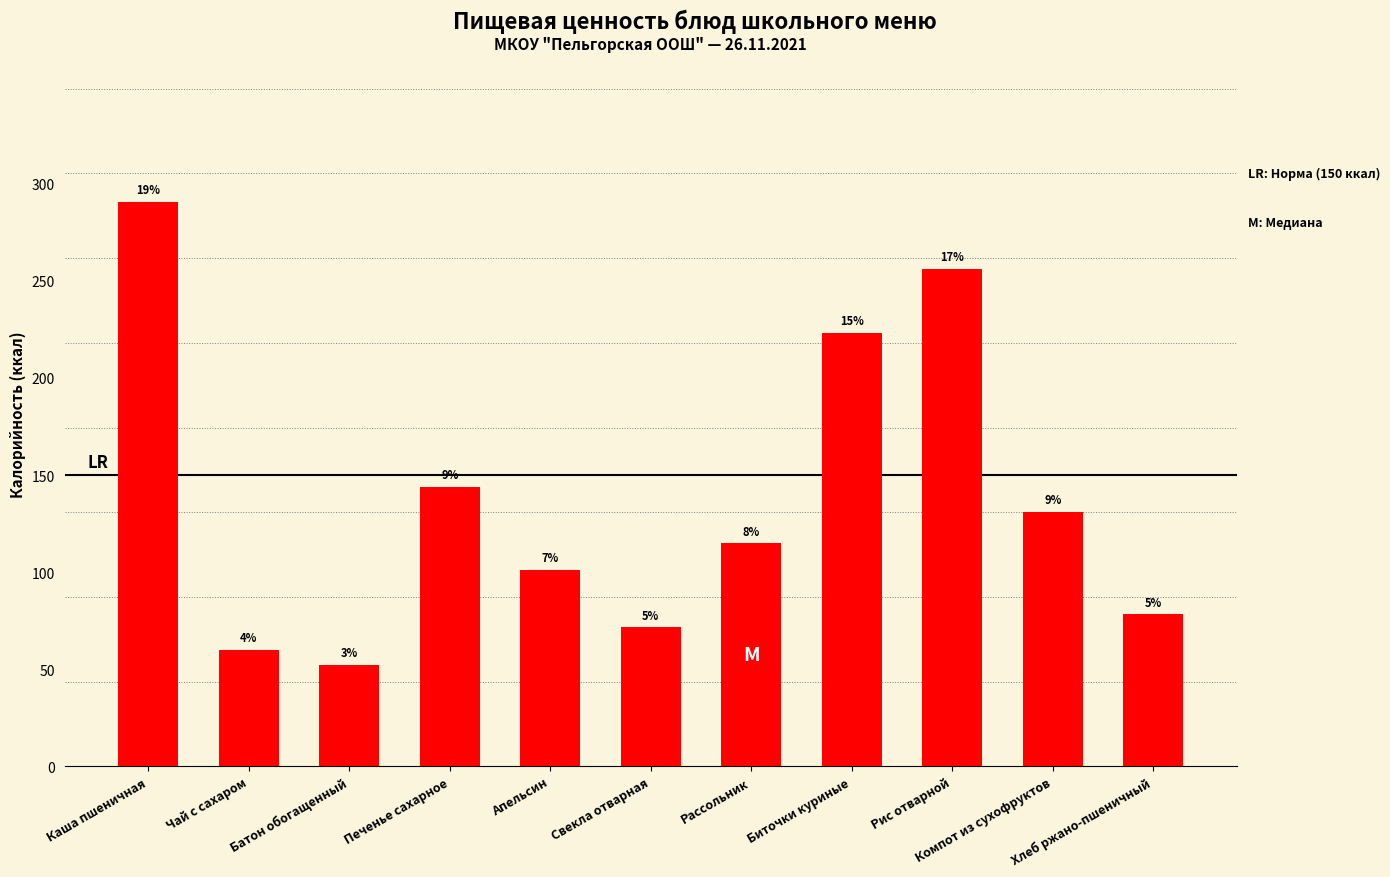

The chart shows a value of 78.2 at Хлеб ржано-пшеничный. True or false?

True